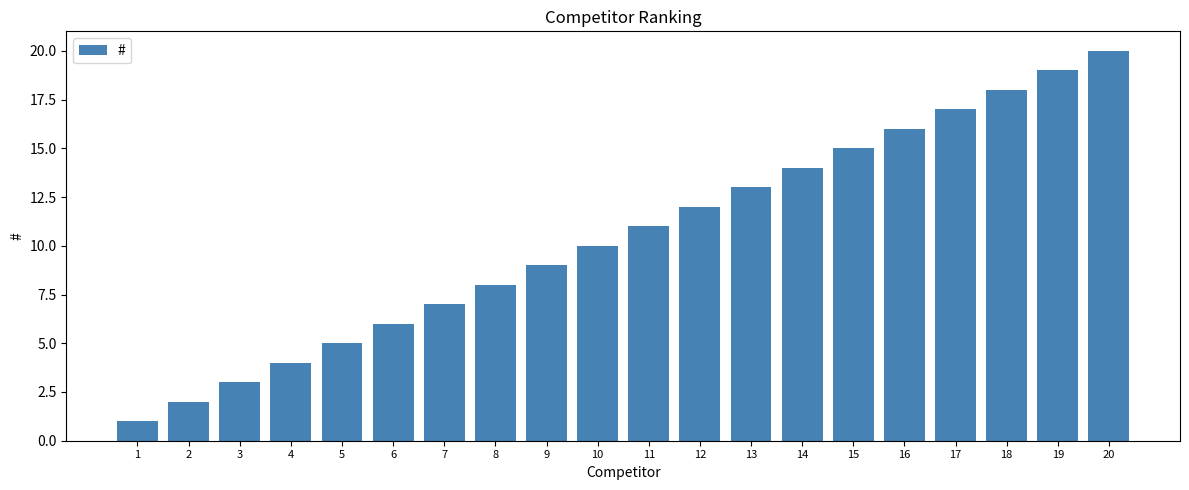

Approximately how many times larger is the value at 16 compared to 15?

1.1